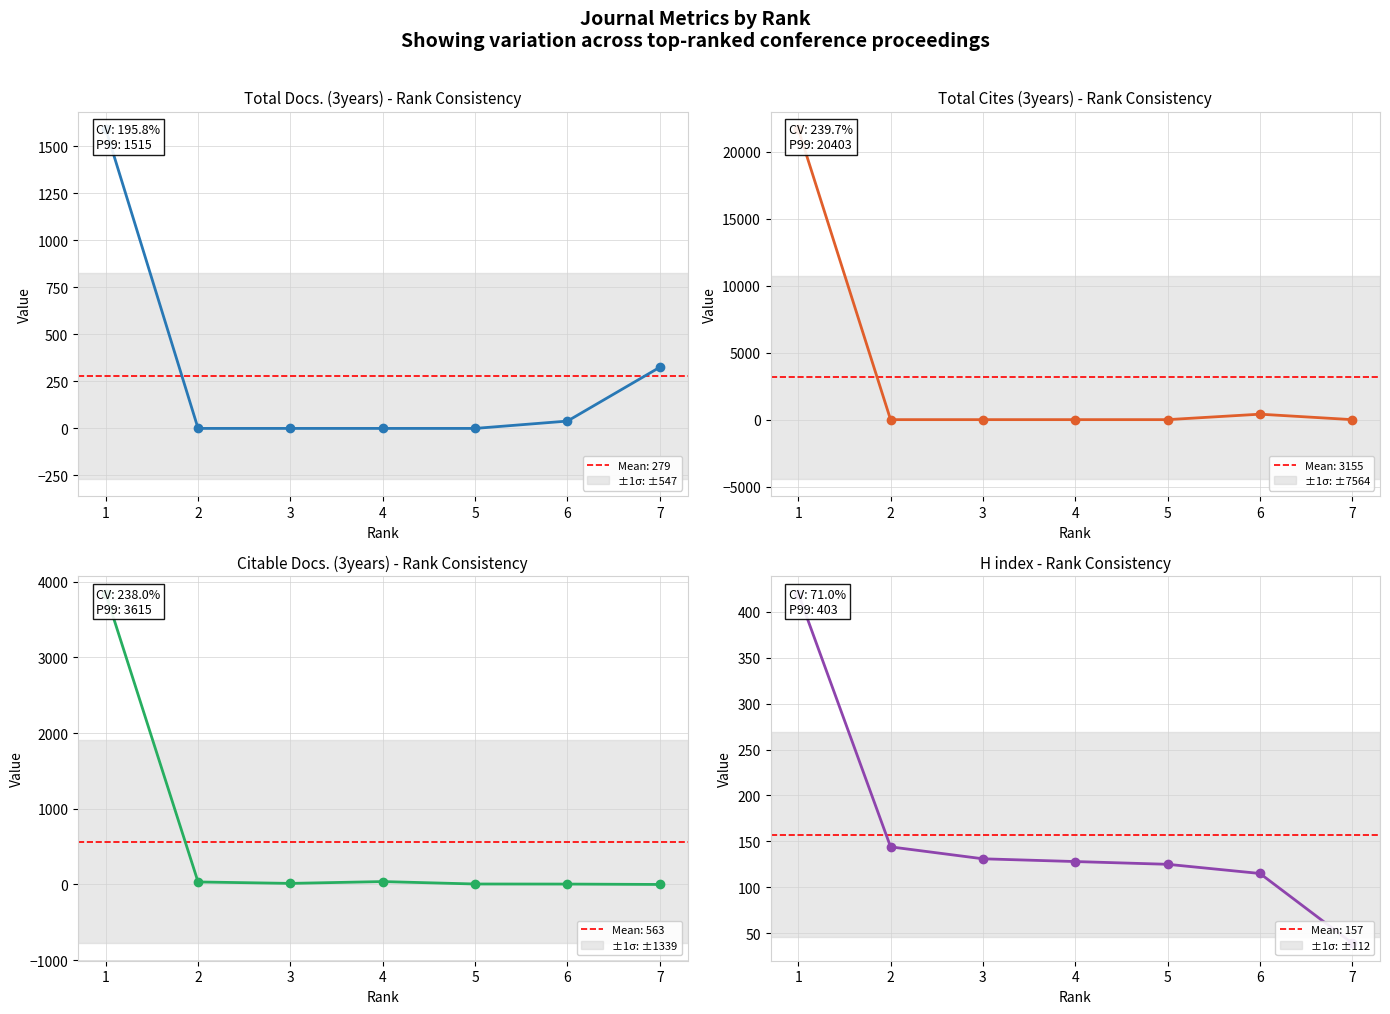

Which has a higher value, 1 or 7?

1